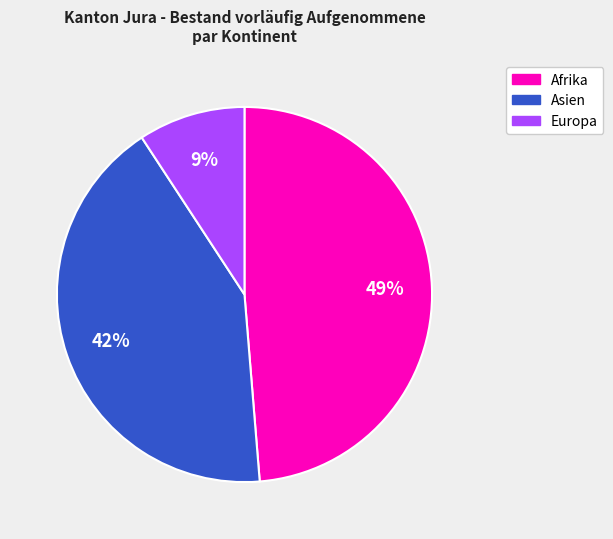

Between Afrika and Europa, which is larger?

Afrika